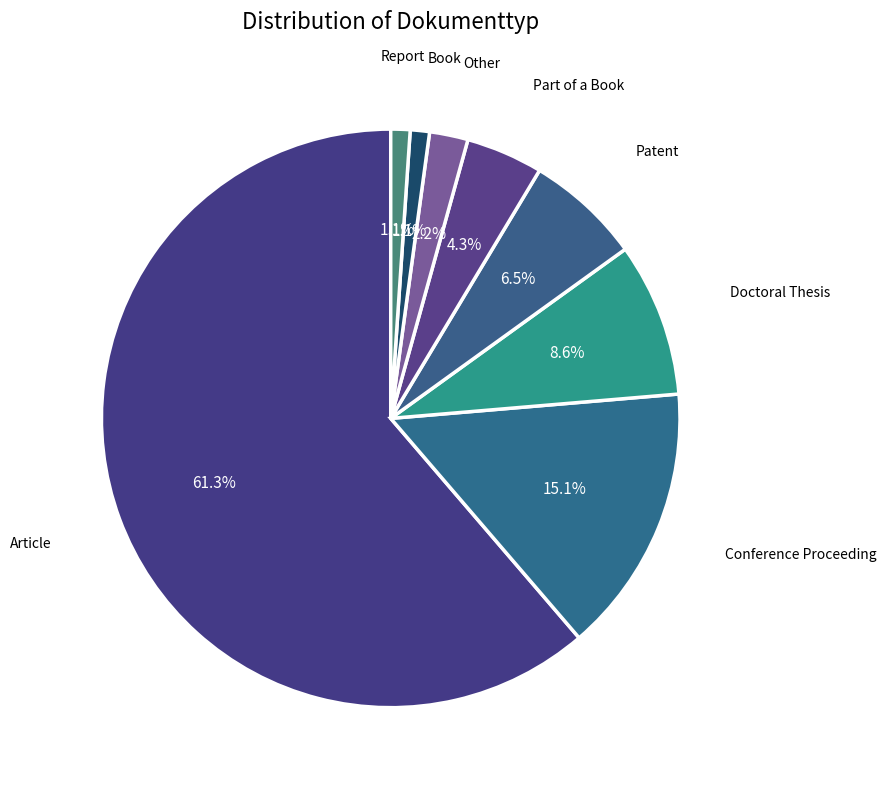

Do Patent and Other together represent more than half of the pie?

No